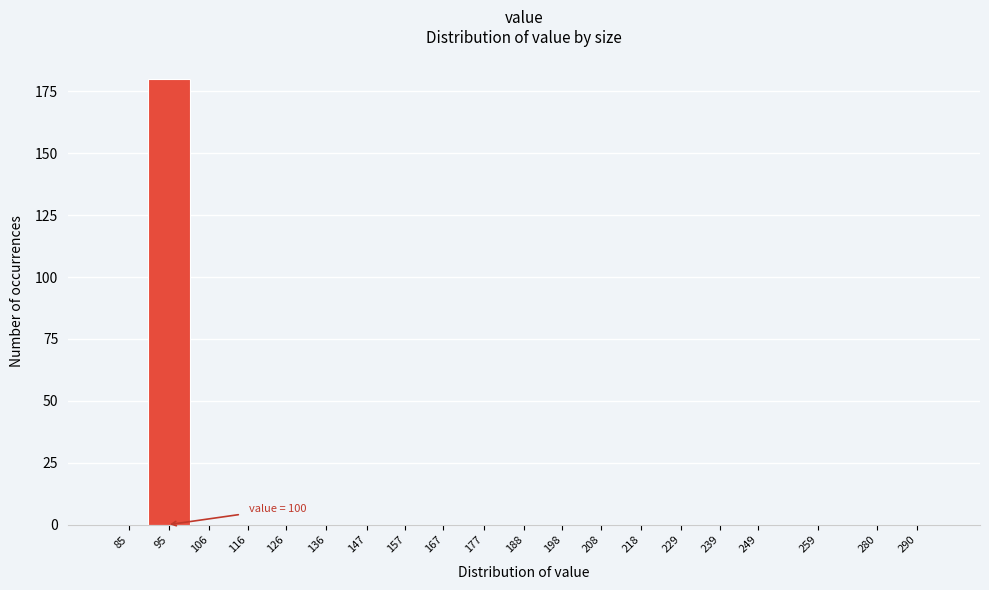

Reading left to right, extract all data points from this chart.

85=0	95=180	106=0	116=0	126=0	136=0	147=0	157=0	167=0	177=0	188=0	198=0	208=0	218=0	229=0	239=0	249=0	259=0	280=0	290=0